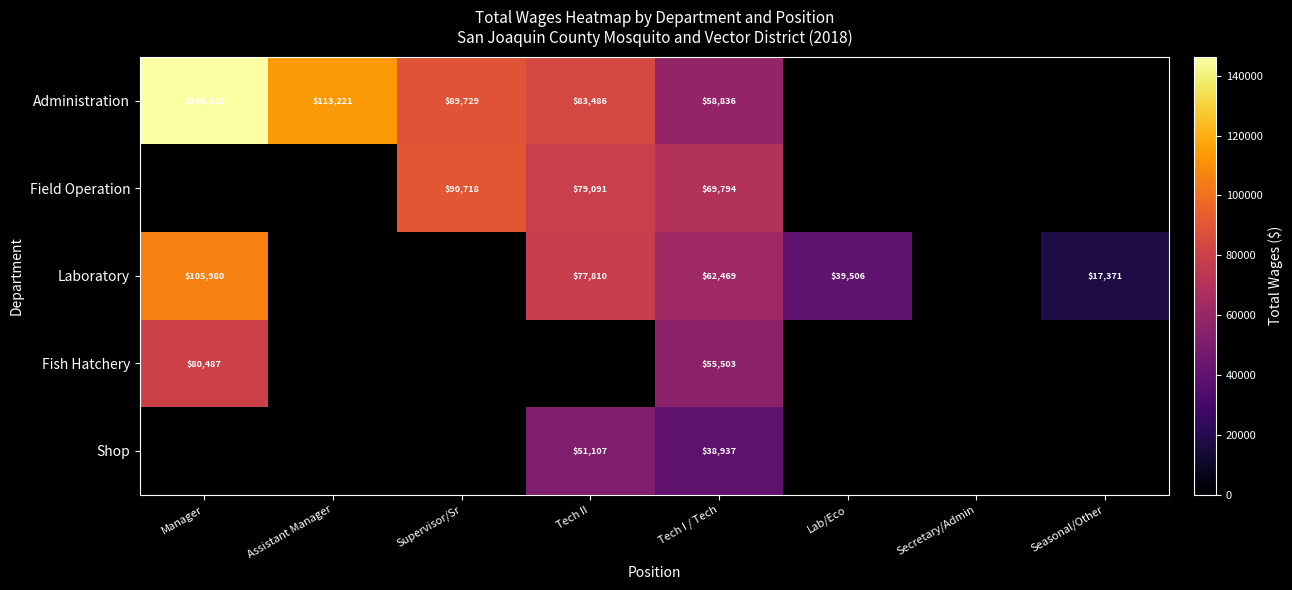

The value of Administration at Tech II is 51846. True or false?

False